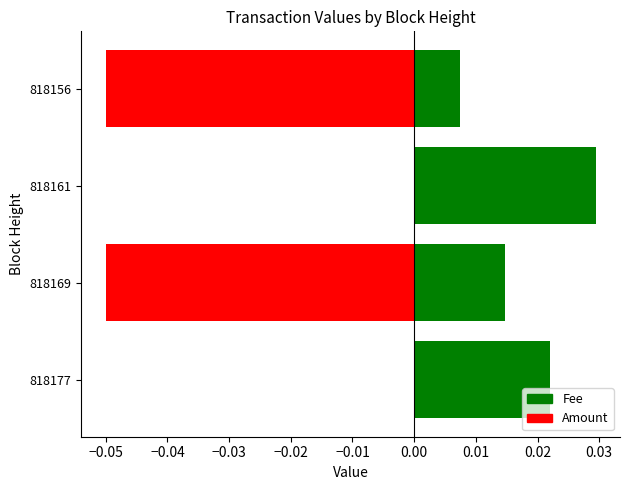

Between 818177 and 818169, which series saw the biggest shift?

Amount